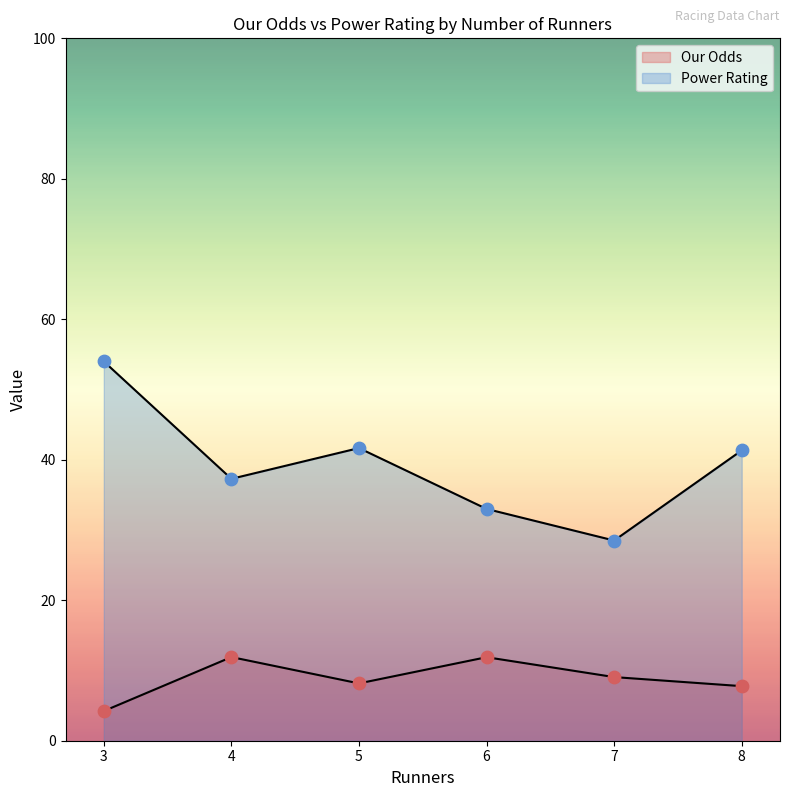

Which series has the largest Y range (max minus min)?

Power Rating